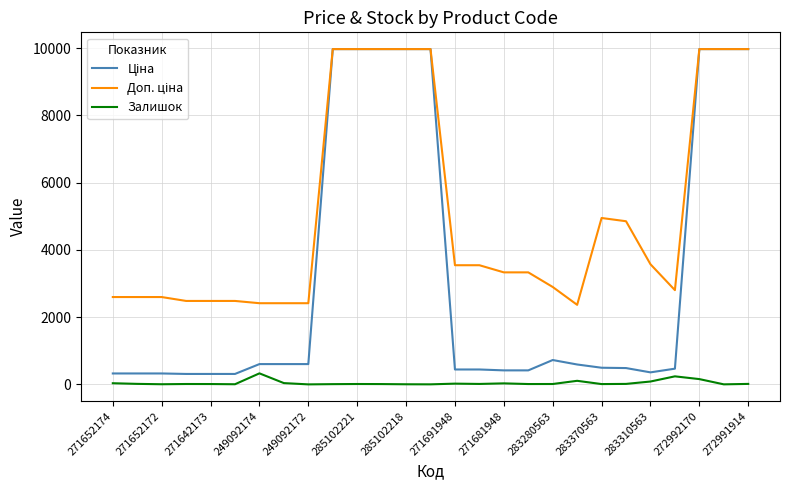

What is the maximum value shown in the chart?

9975.0